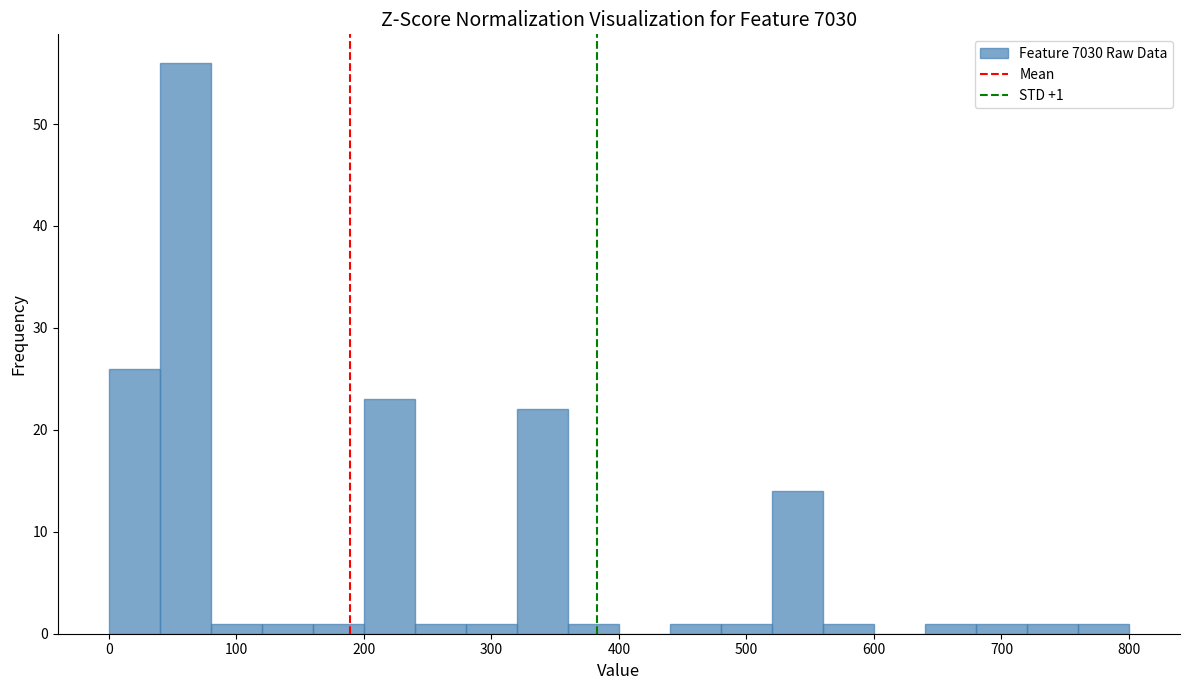

Around what value on the x-axis is the tallest bar? Give the approximate position of its centre, as read against the axis.

60